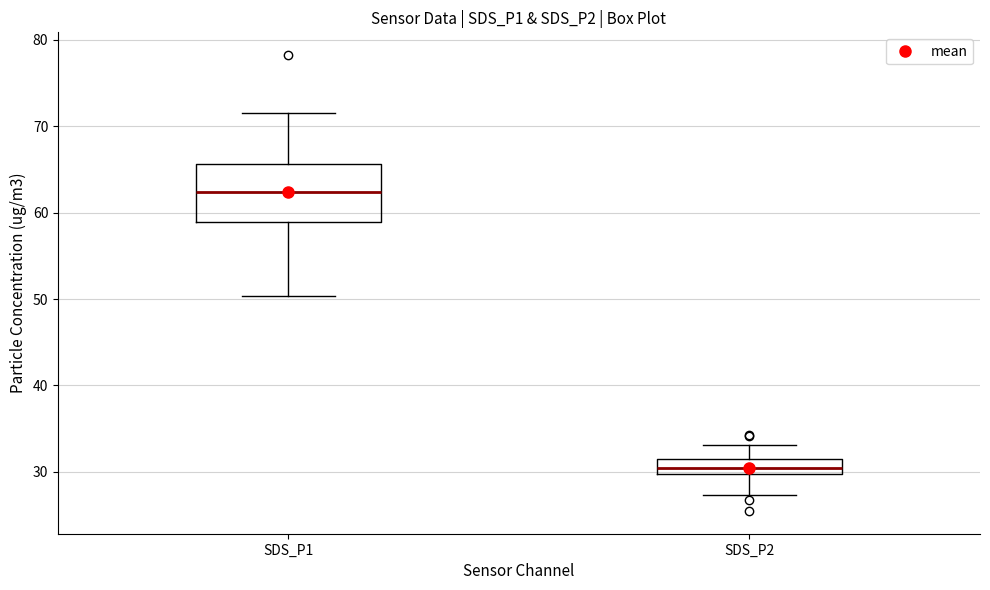

Reading left to right, read every box against the y-axis: the position of its median line, the range the box covers, and the ends of its whiskers. The values are not printed on the chart, so give them approximately, as read against the axis.

SDS_P1: median 62, box 59 to 66, whiskers 50 to 72
SDS_P2: median 30 (inside the box), box 30 to 31, whiskers 27 to 33